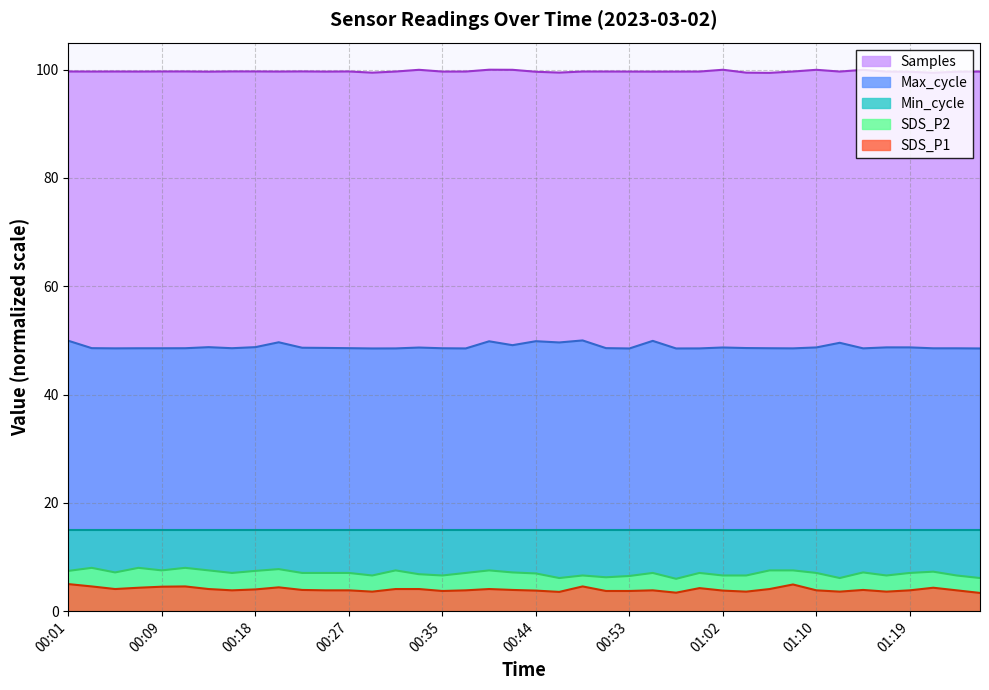

How many interior local valleys does the Samples series have?

12